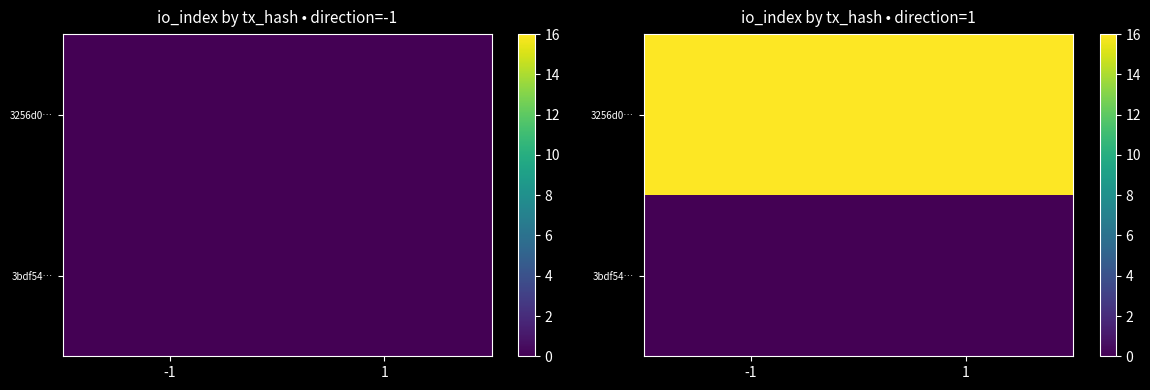

Which category has the highest value across all series?

-1